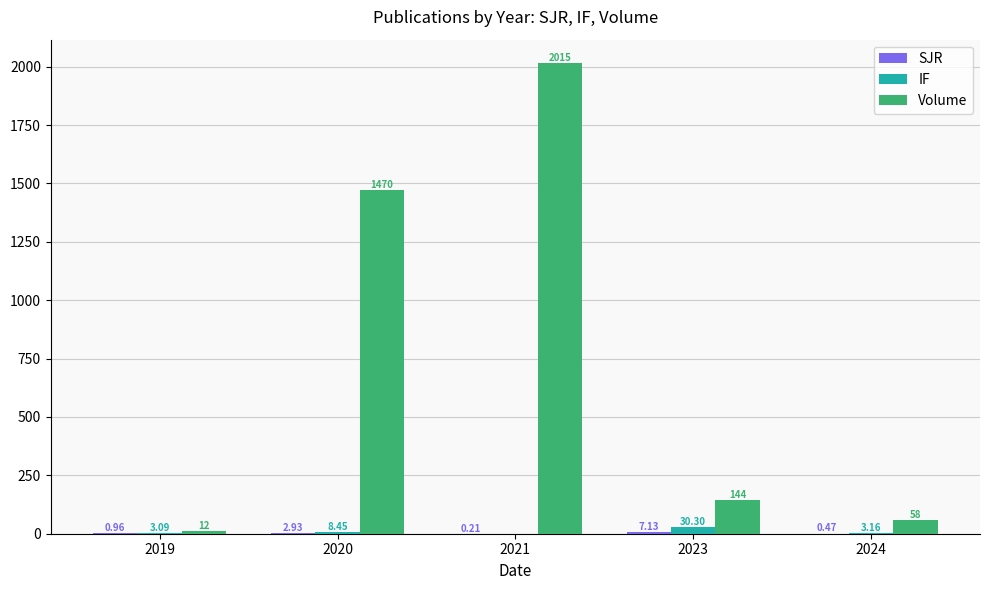

What is the total value across all series at 2020?

1481.4